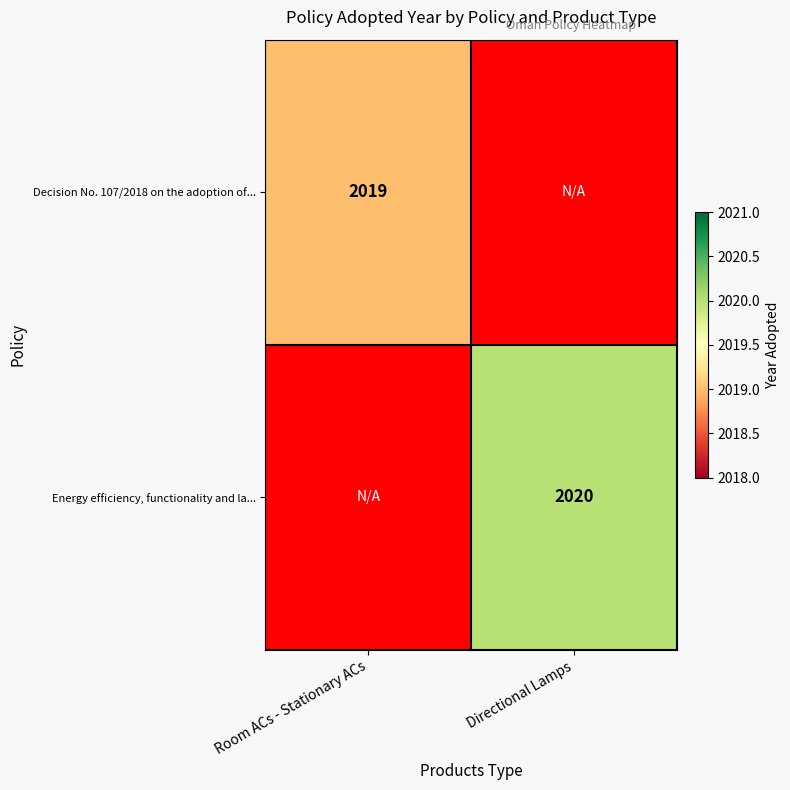

The value of Energy efficiency, functionality and la... at Directional Lamps is 2020. True or false?

True